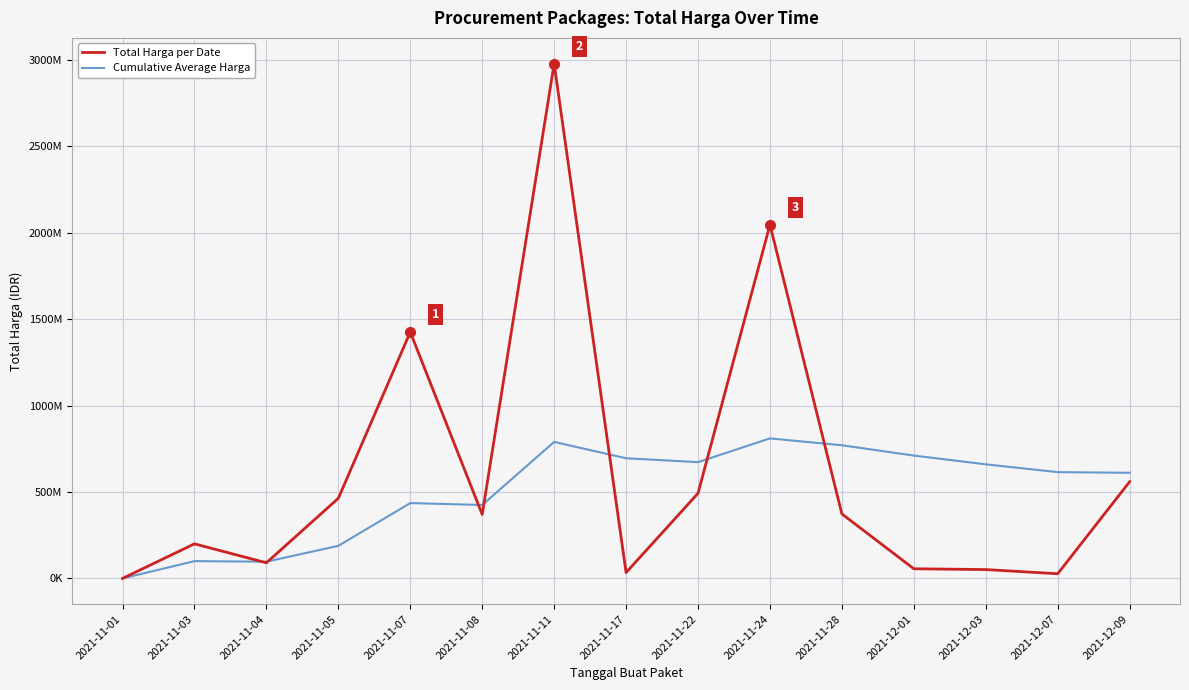

Reading left to right, transcribe all the data shown in this chart.

Total Harga per Date: 333600.0	200501270.0	90672075.0	464002100.0	1425867900.0	370566300.0	2979003240.0	34292000.0	493000000.0	2047182100.0	373404000.0	56152800.0	51601000.0	27412000.0	559971000.0
Cumulative Average Harga: 333600.0	100417435.0	97168981.7	188877261.2	436275389.0	425323874.2	790135212.1	695654810.6	673137609.4	810542058.5	770802235.0	711248115.4	660506029.6	615285027.5	611597425.7